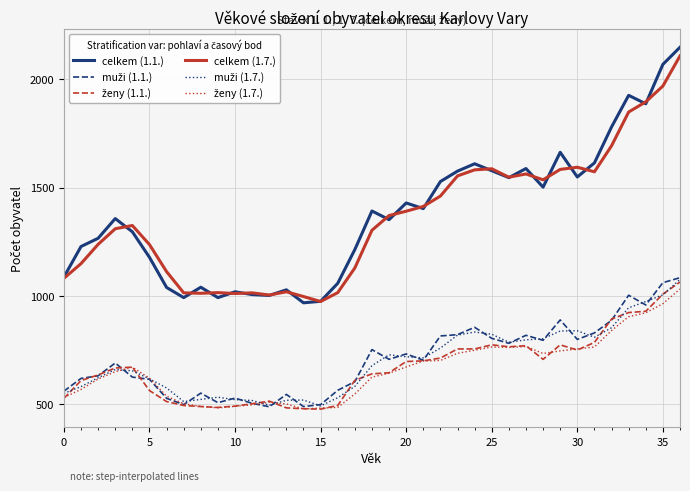

At how many categories does at least one series exceed 1712?

5